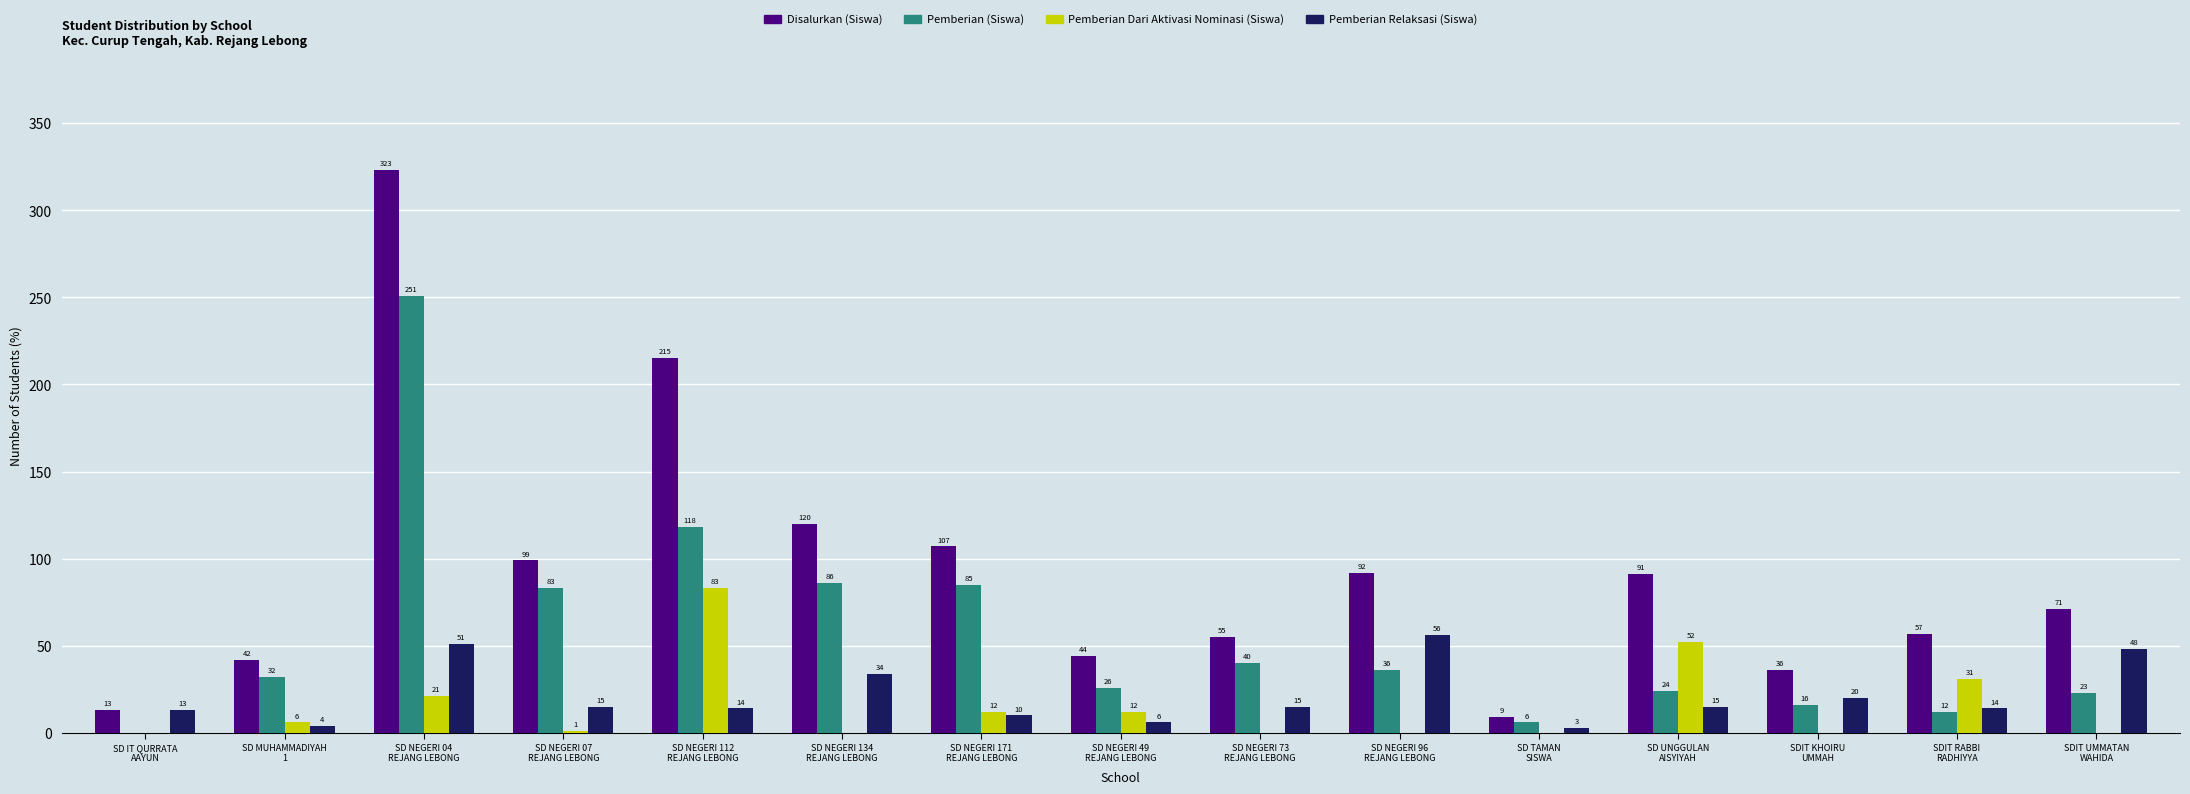

What is the sum of all Disalurkan (Siswa) values?

1374